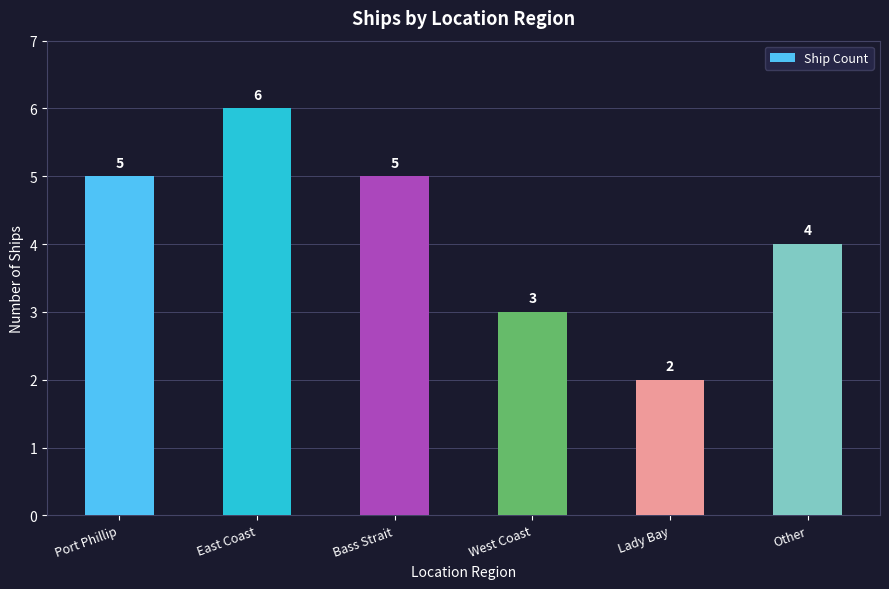

What position from the left is Port Phillip?

1